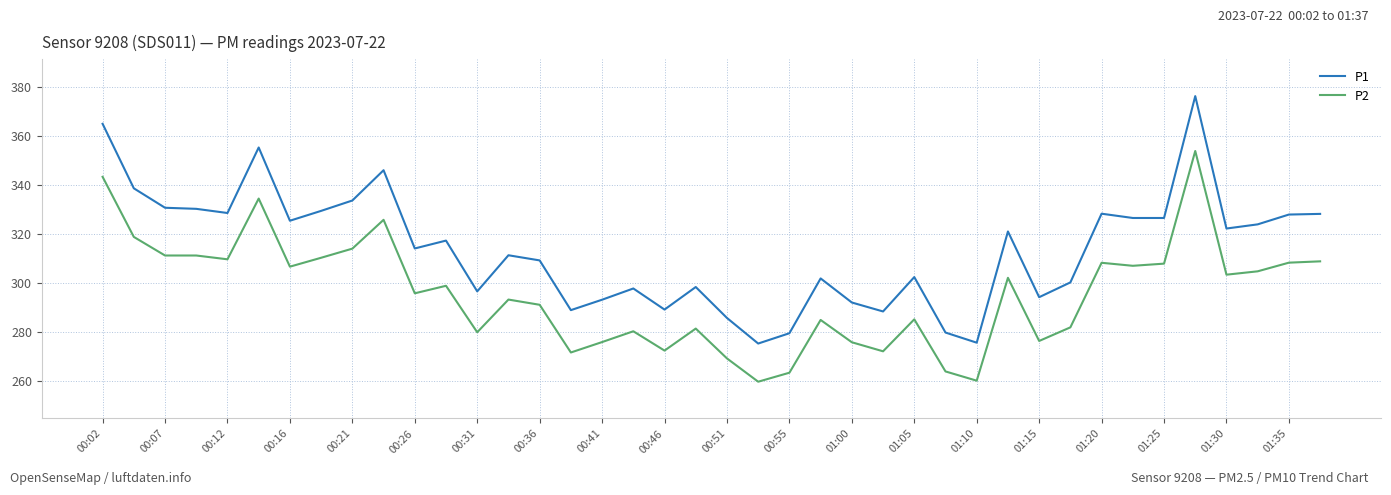

At how many categories does at least one series exceed 342?

4